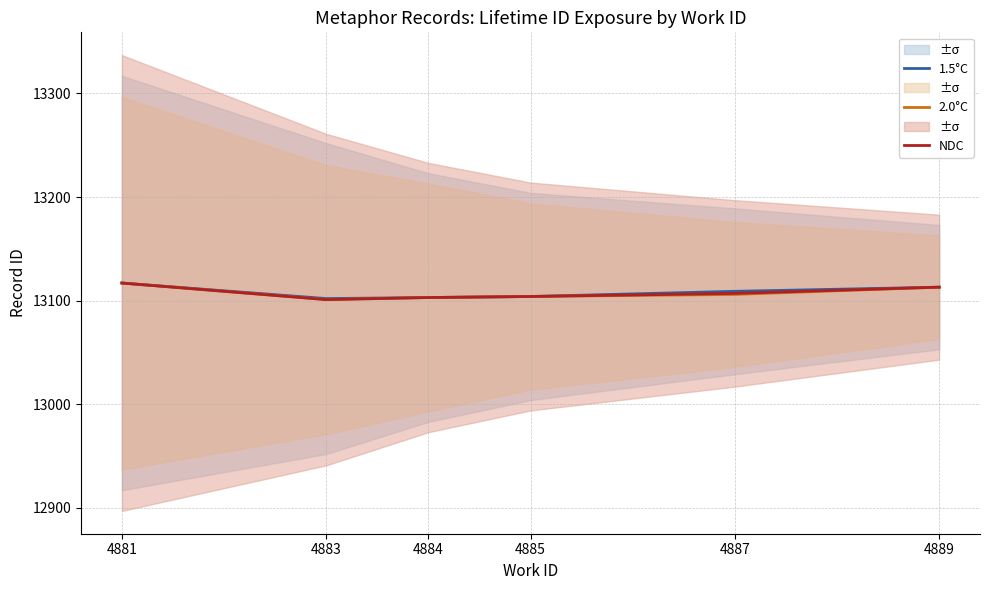

Is it true that 2.0°C equals 8691 at 4889?

False